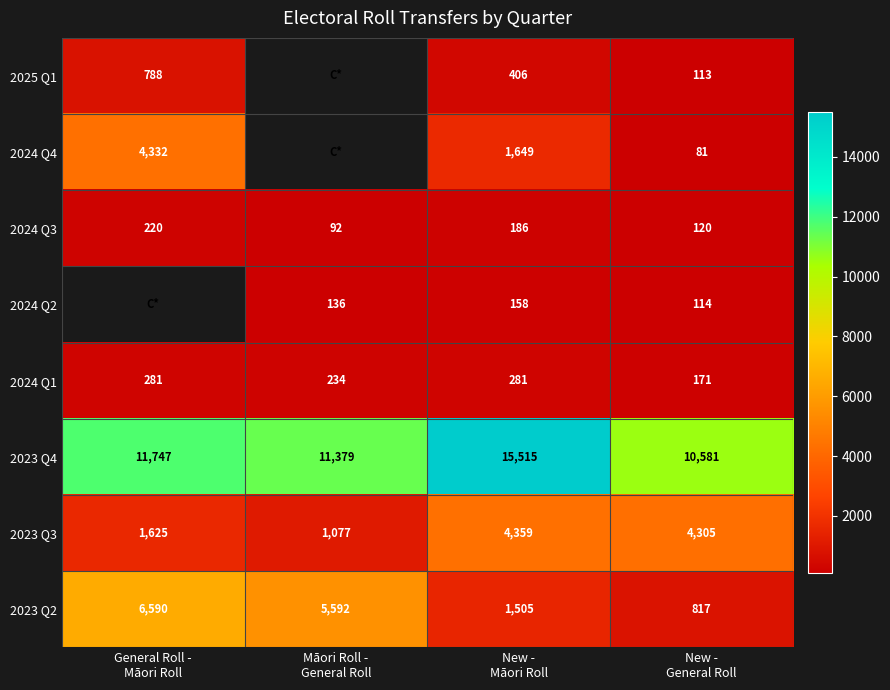

What is the difference between the second highest and second lowest values in the 2024 Q3 series?

66